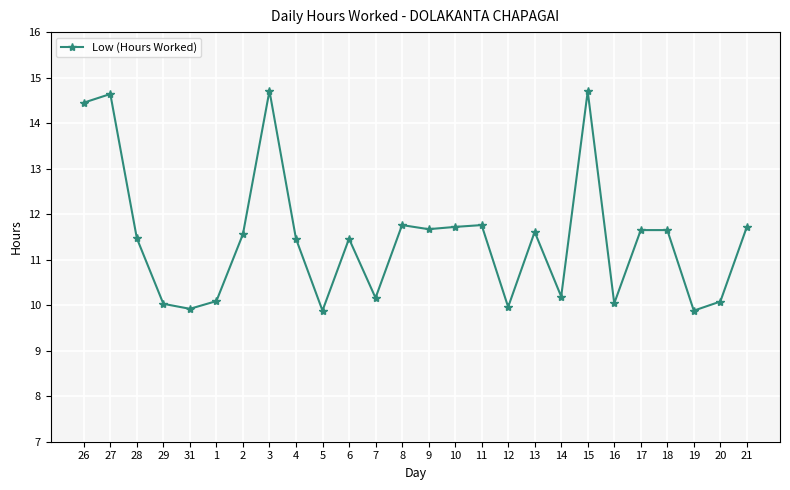

The value at 27 is 24.4. True or false?

False